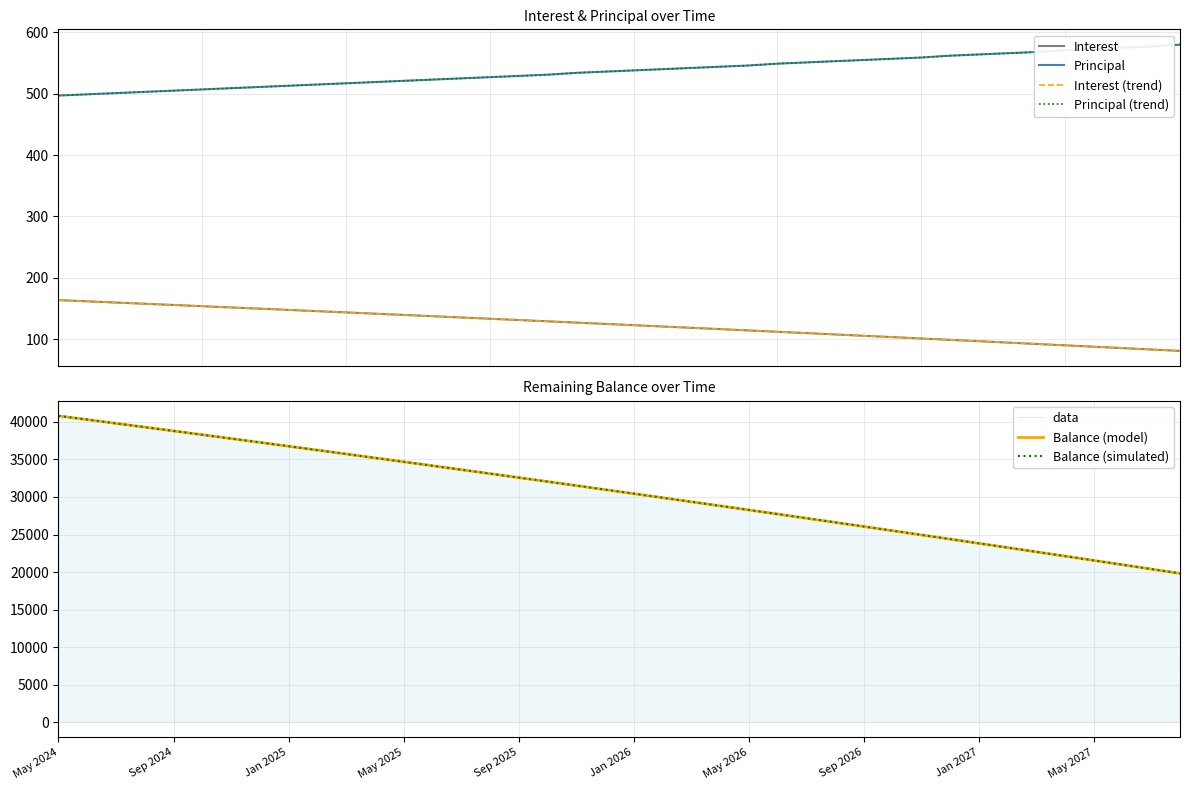

What is the label of the 20th point from the right?

Jan 2026